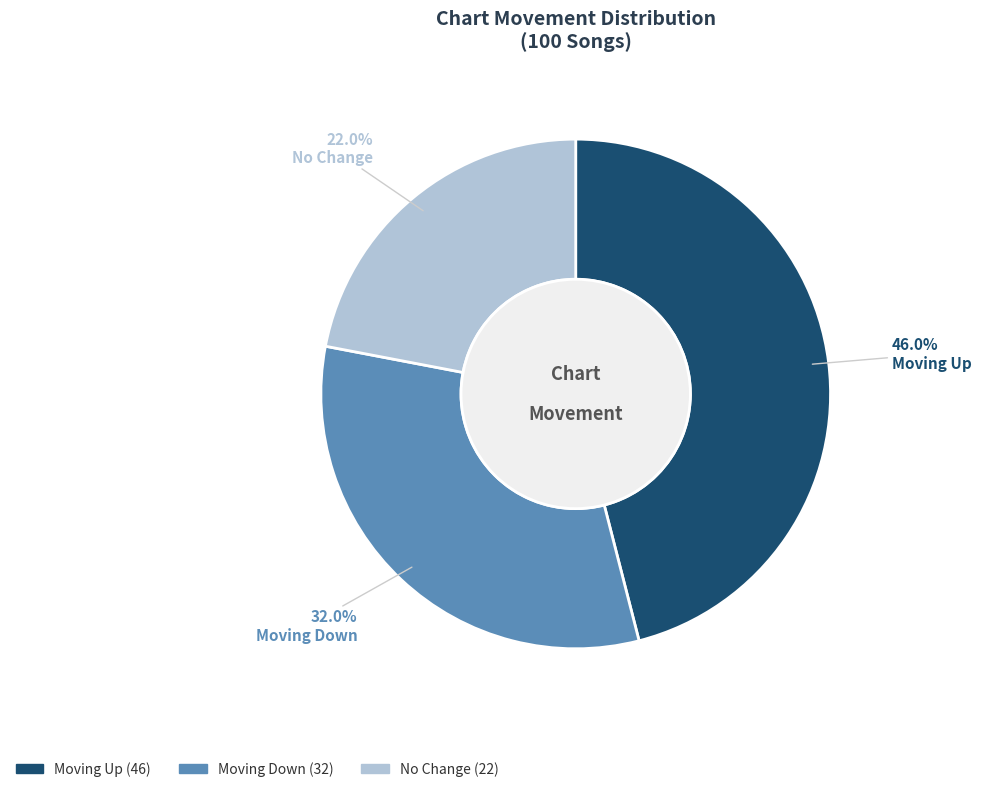

What is the ratio of the value at No Change to the value at Moving Down?

0.7